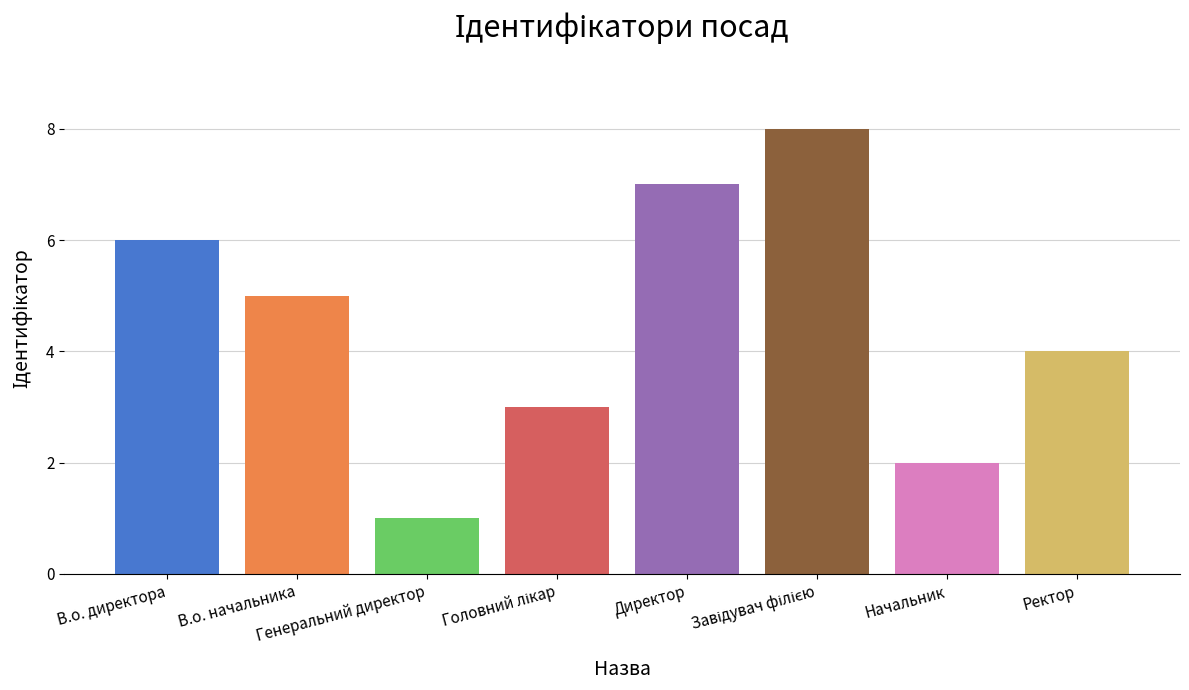

Count the number of data series in this chart.

1